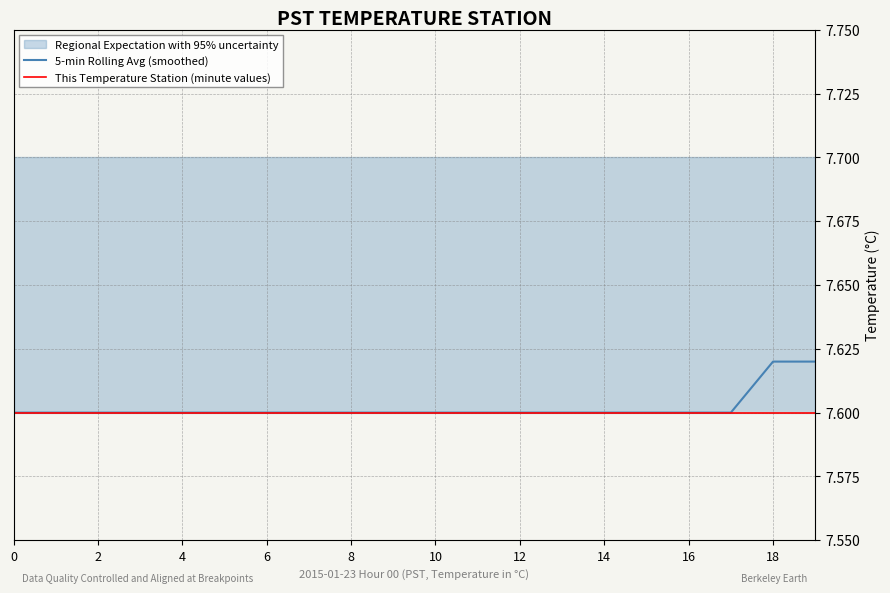

Which series has the largest total across all categories?

5-min Rolling Avg (smoothed)